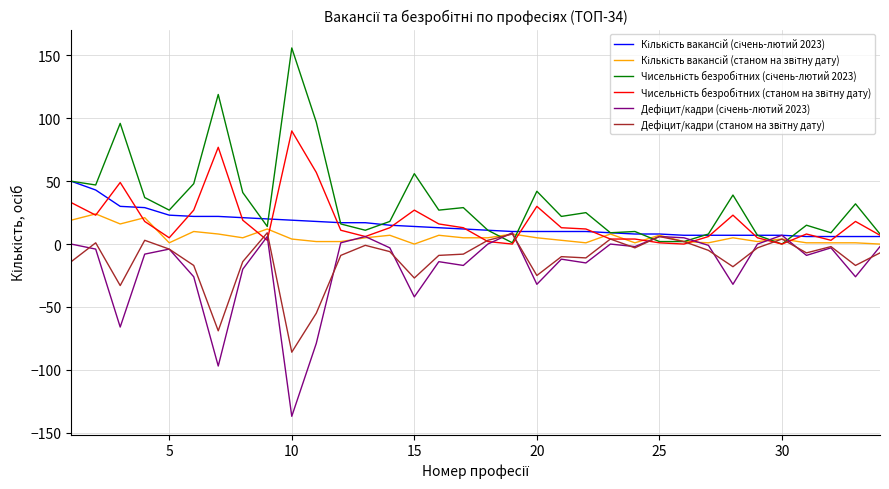

What is the greatest value displayed?

156